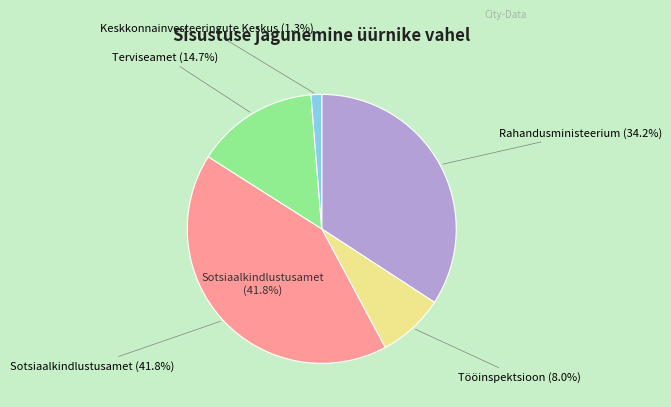

Which slice is the smallest?

Keskkonnainvesteeringute Keskus